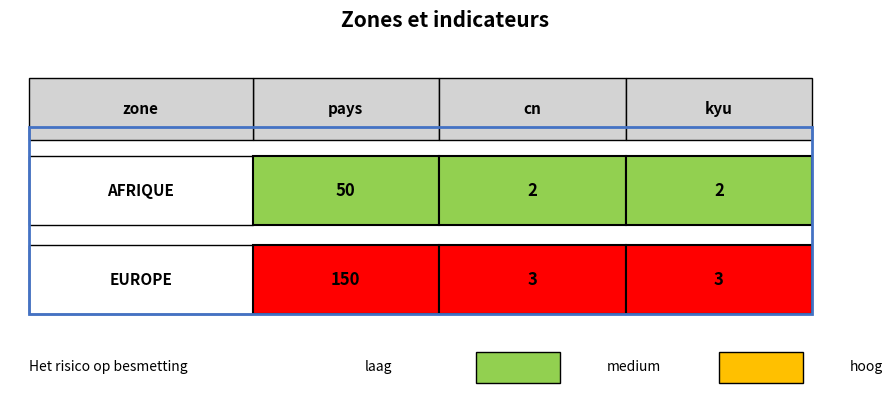

Is the value of AFRIQUE at 0 greater than the value of EUROPE at 1?

Yes